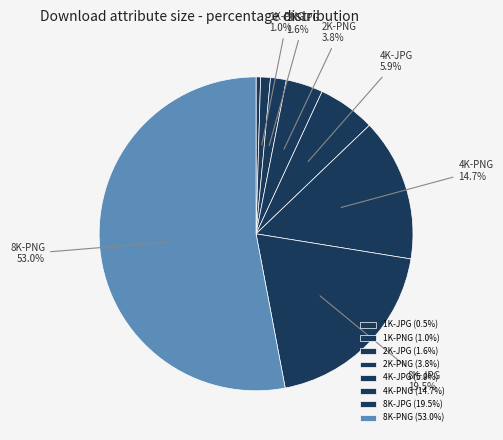

How many segments does this pie chart have?

8